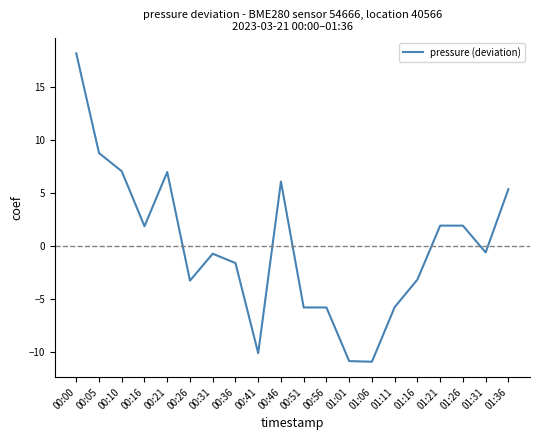

What position from the left is 01:11?

15